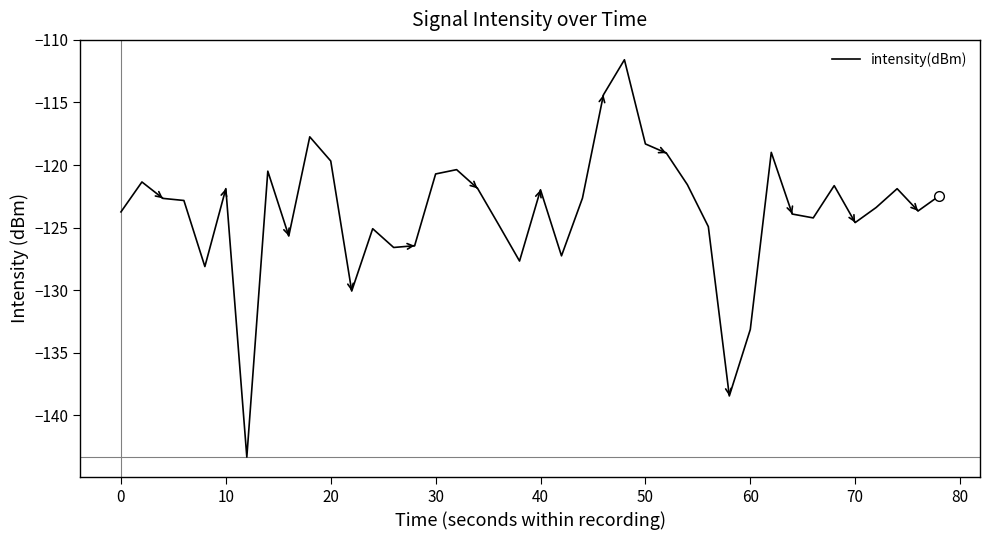

What is the difference between the maximum and minimum values?

31.8